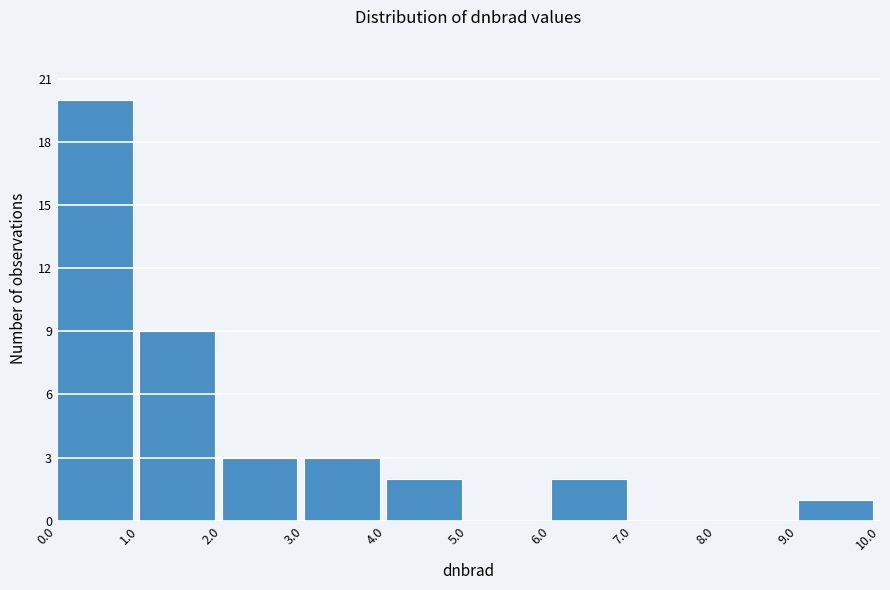

What is the height of the bar covering 0.0 to 1.0 on the x-axis? The values are not printed on the chart, so give them approximately, as read against the axis.

20